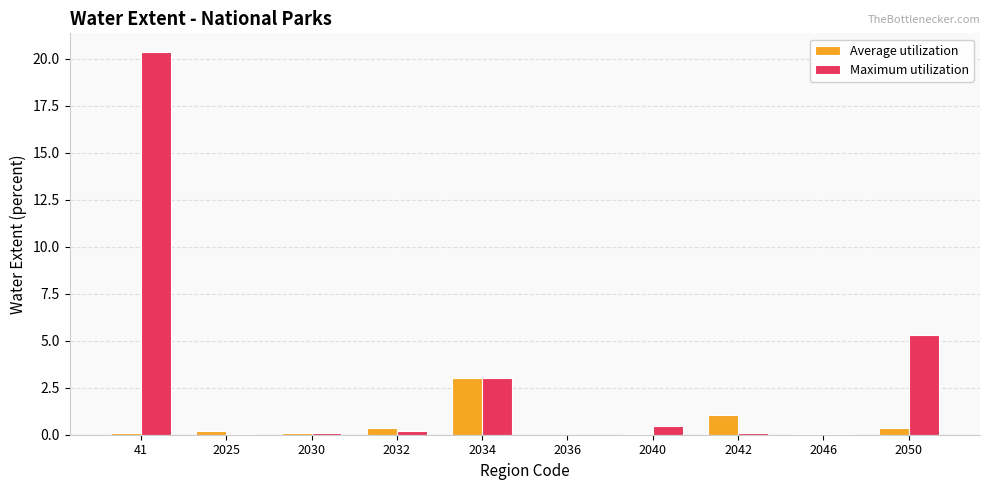

Between 41 and 2046, which series saw the biggest shift?

Maximum utilization